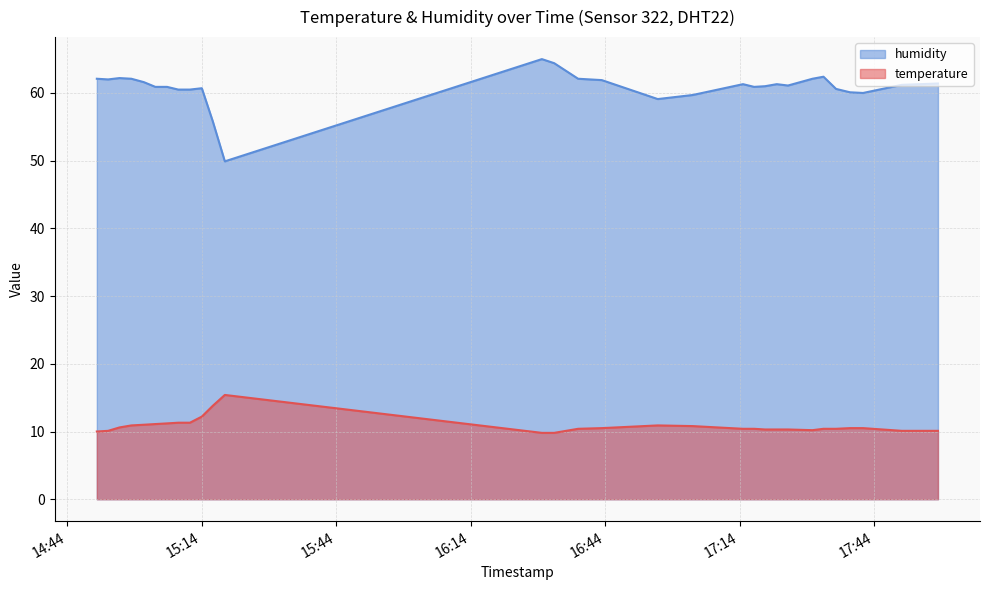

True or false: humidity has a value of 61.3 at 2023-04-02T17:14:44.

True